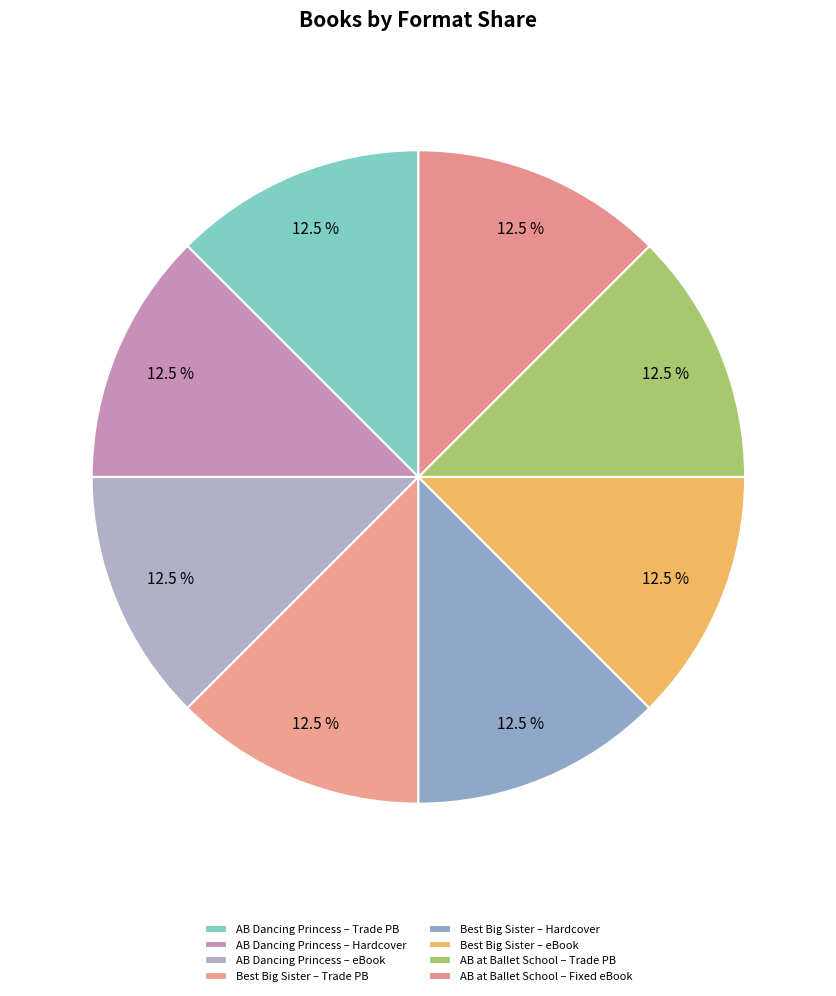

What is the smallest slice in the pie chart?

Angelina Ballerina at Ballet School (Trade Paperback)